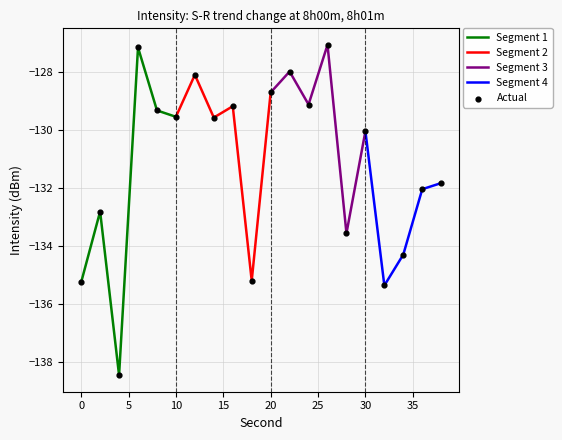

Which has a higher value, 24 or 12?

12